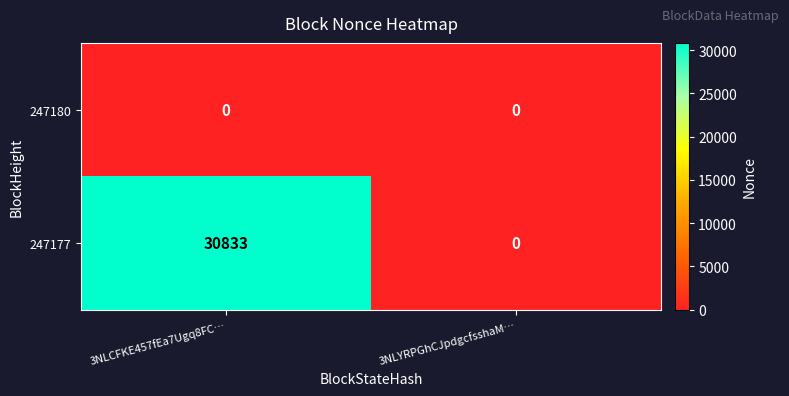

At which category is the sum across all series the highest?

3NLCFKE457fEa7Ugq8FC…